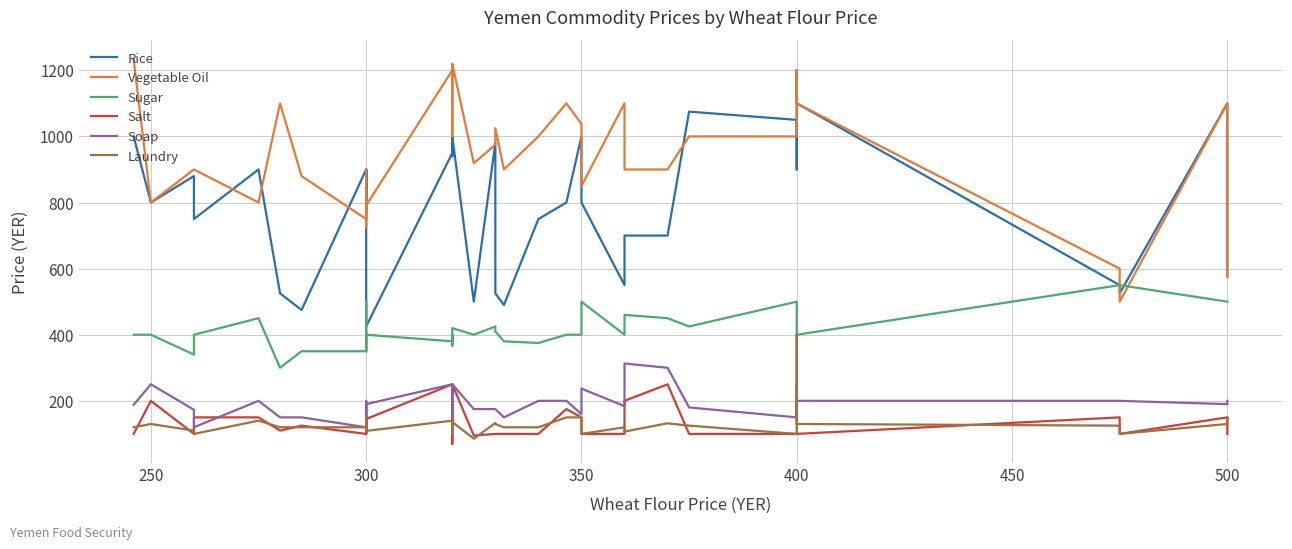

Count the number of data series in this chart.

6